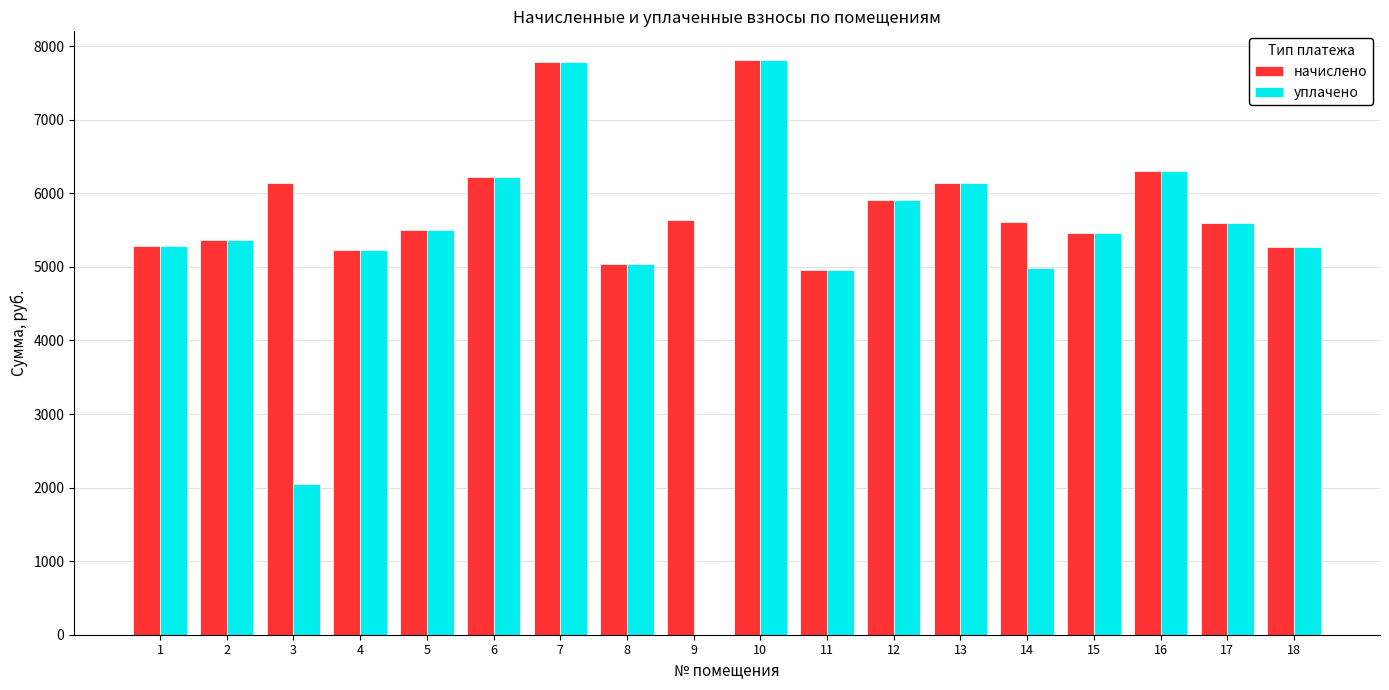

Is it true that уплачено equals 2207.0 at 12?

False